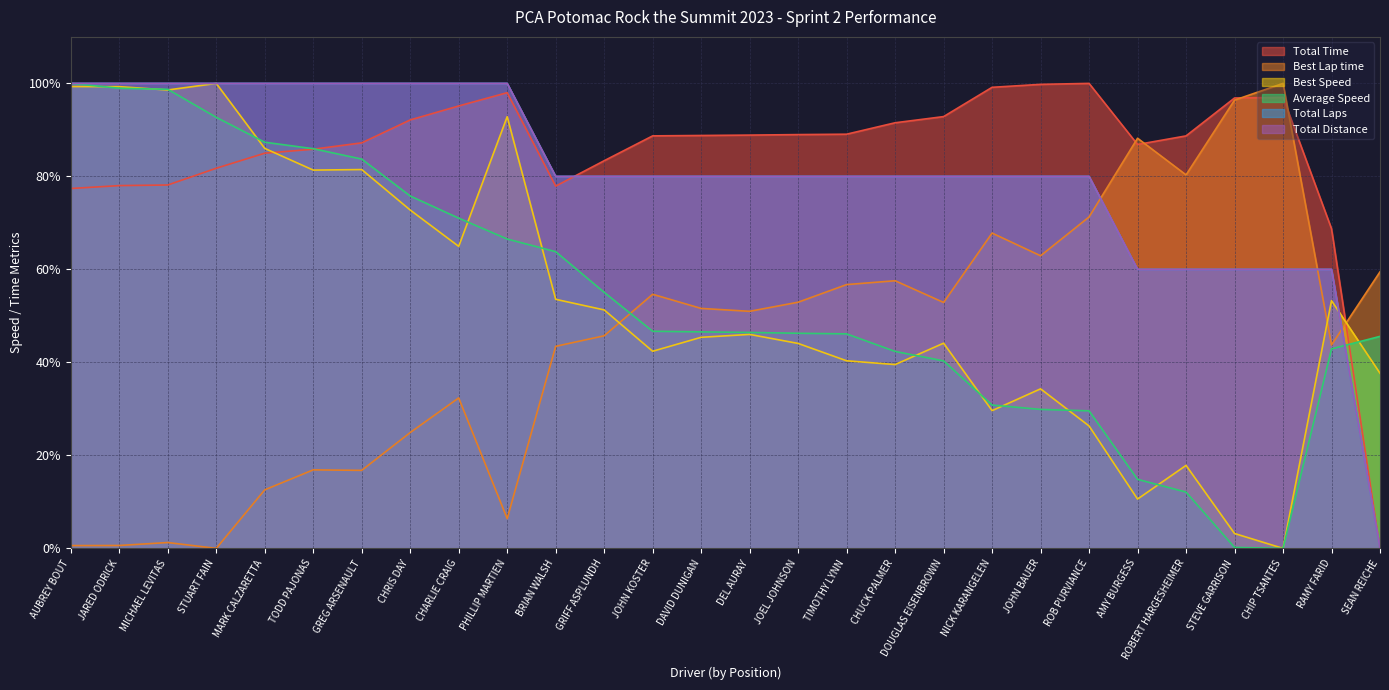

Which series changed the most between JARED ODRICK and MARK CALZARETTA?

Best Speed